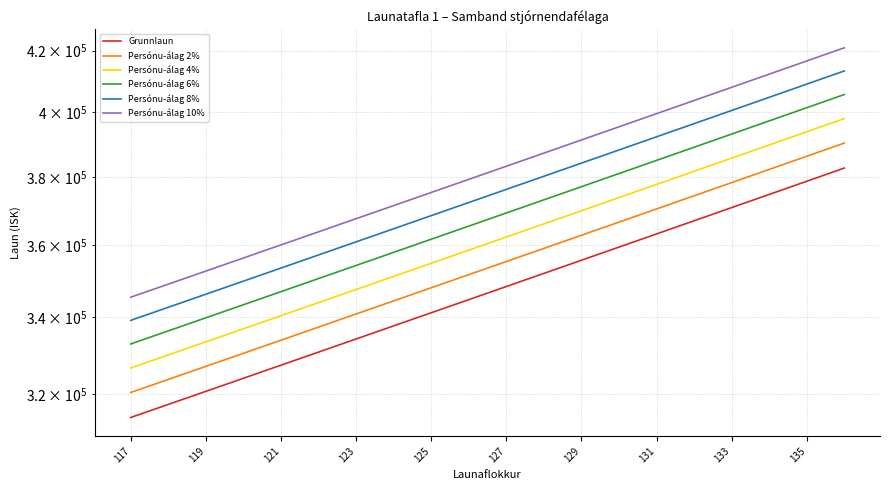

What is the average value of the Persónu-álag 8% series?

375013